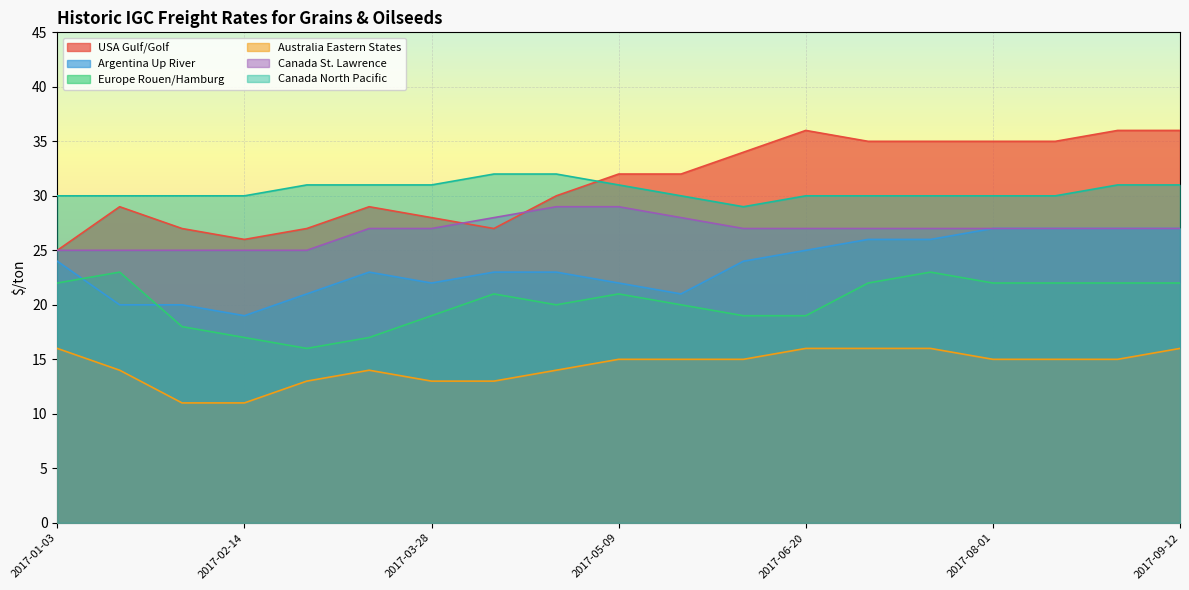

True or false: Canada St. Lawrence and Europe Rouen/Hamburg cross at least once.

False